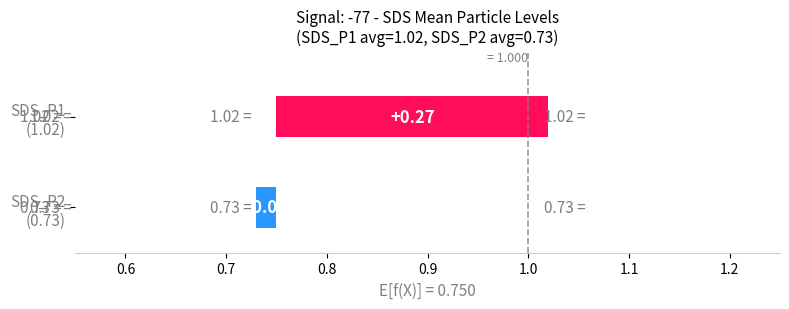

How many distinct data groups are displayed?

2